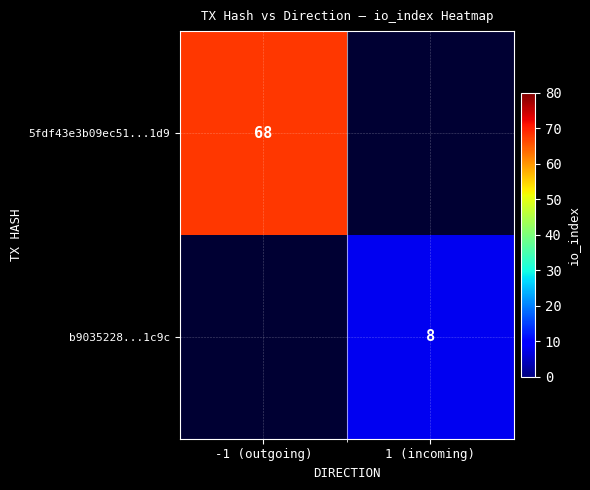

Is the value of b9035228...1c9c at 1 (incoming) greater than the value of 5fdf43e3b09ec51...1d9 at -1 (outgoing)?

No